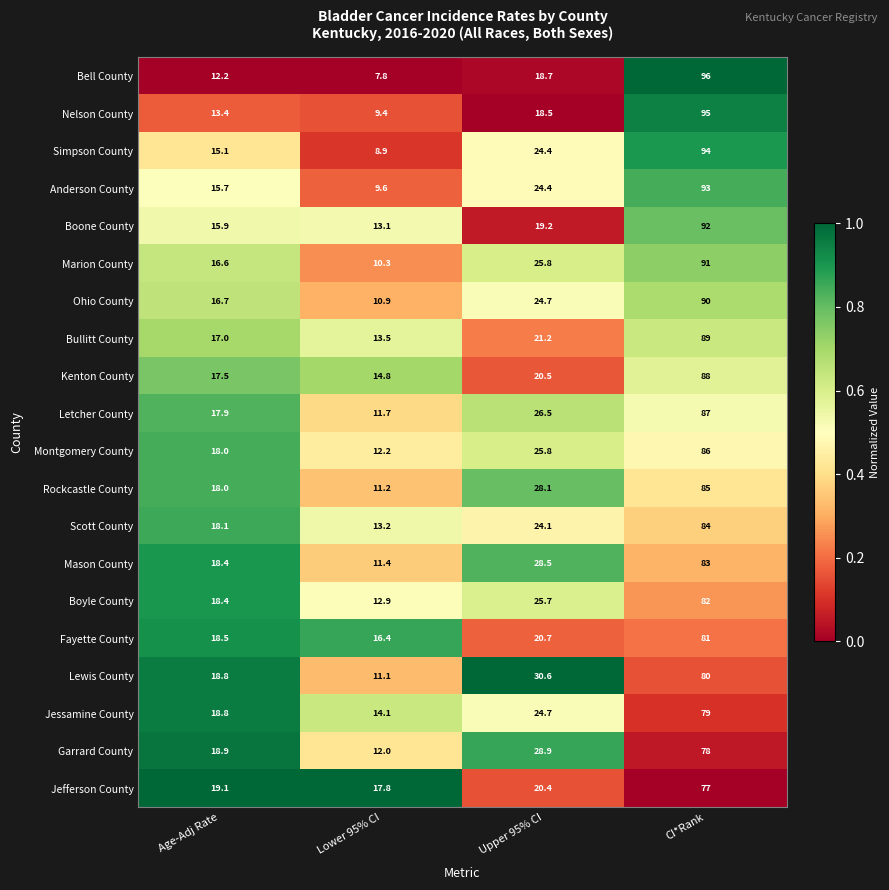

What is the approximate value of Simpson County at CI*Rank?

94.0